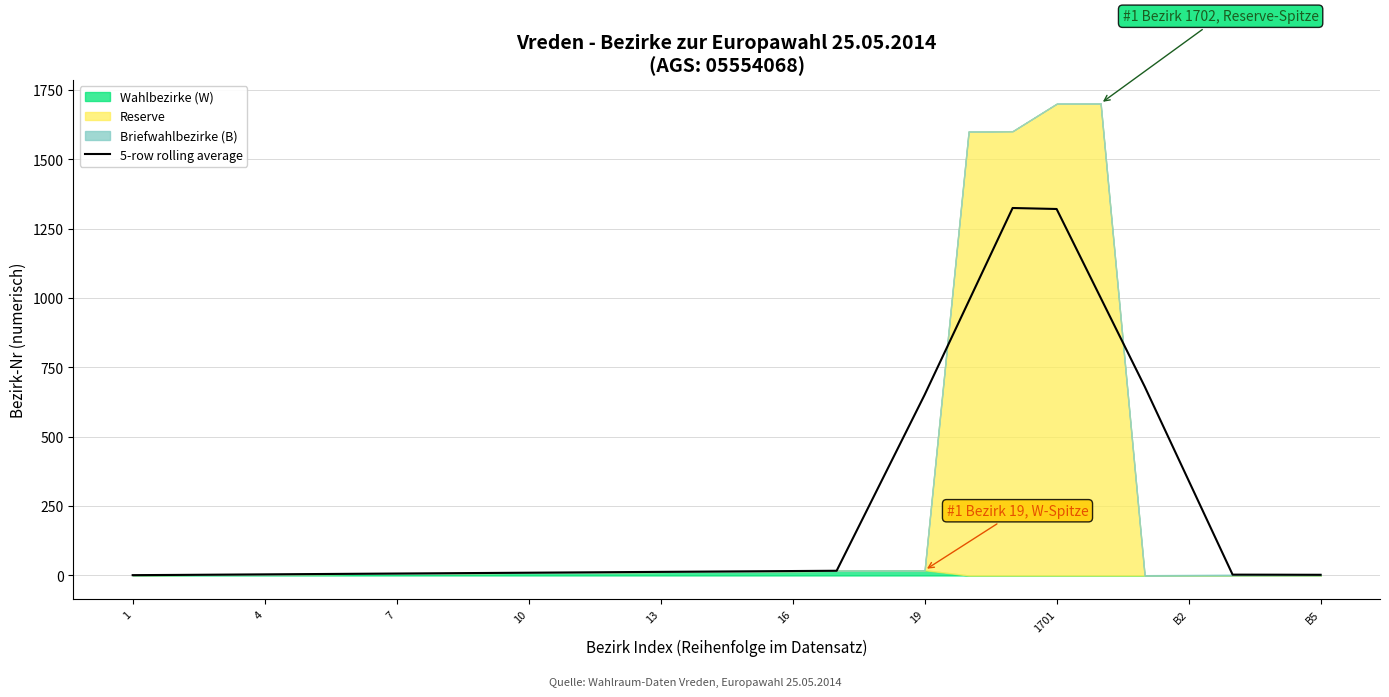

How many data points does each series have?

28